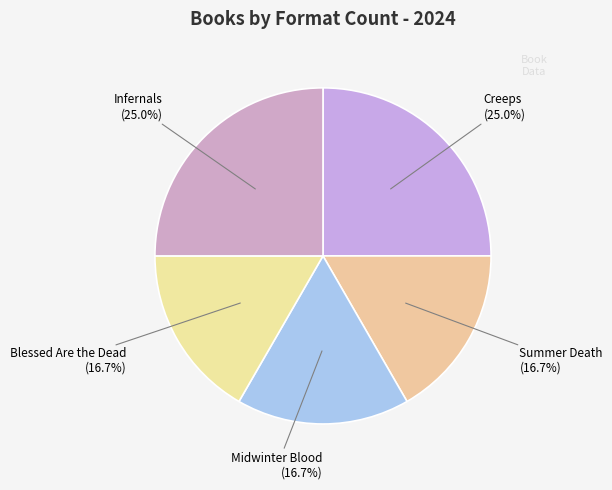

What is the smallest slice in the pie chart?

Summer Death